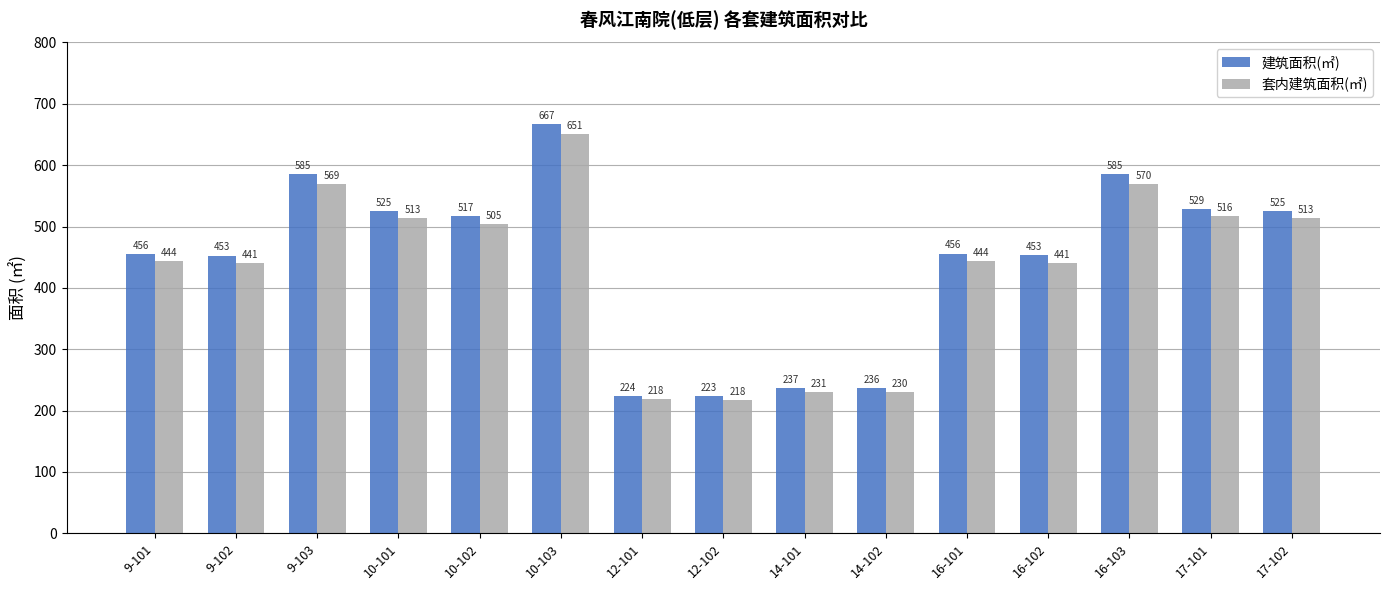

What is the difference between the 建筑面积(㎡) values at 10-102 and 16-102?

63.6